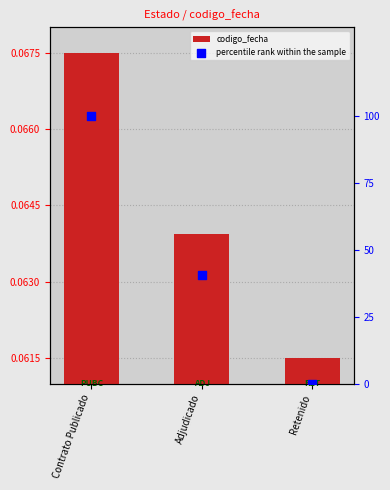

At which category is the sum across all series the highest?

Contrato Publicado